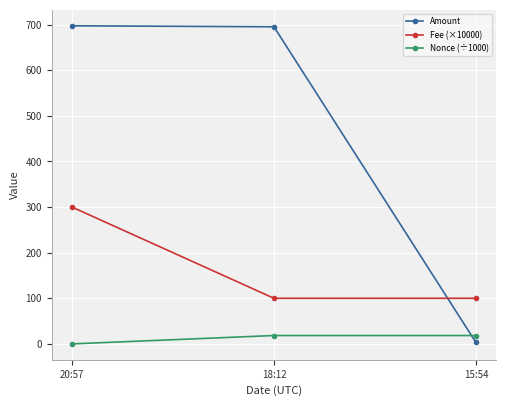

What is the minimum value for Fee (×10000)?

100.0